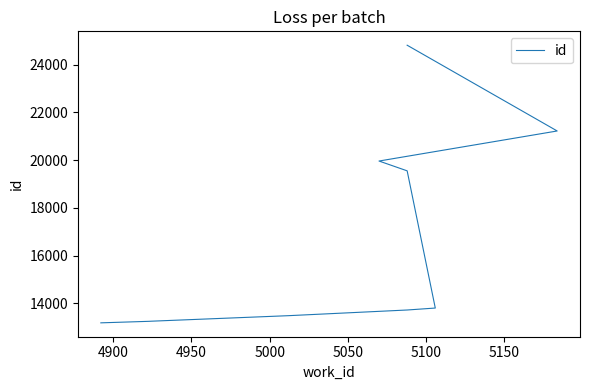

Reading left to right, list all the values displayed in this chart.

13182	13246	13250	13482	13720	13802	19550	19961	21220	24813